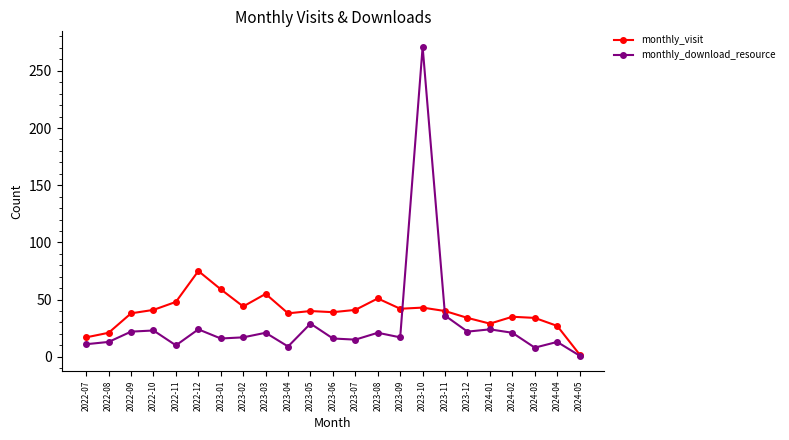

True or false: monthly_visit and monthly_download_resource intersect in this chart.

True